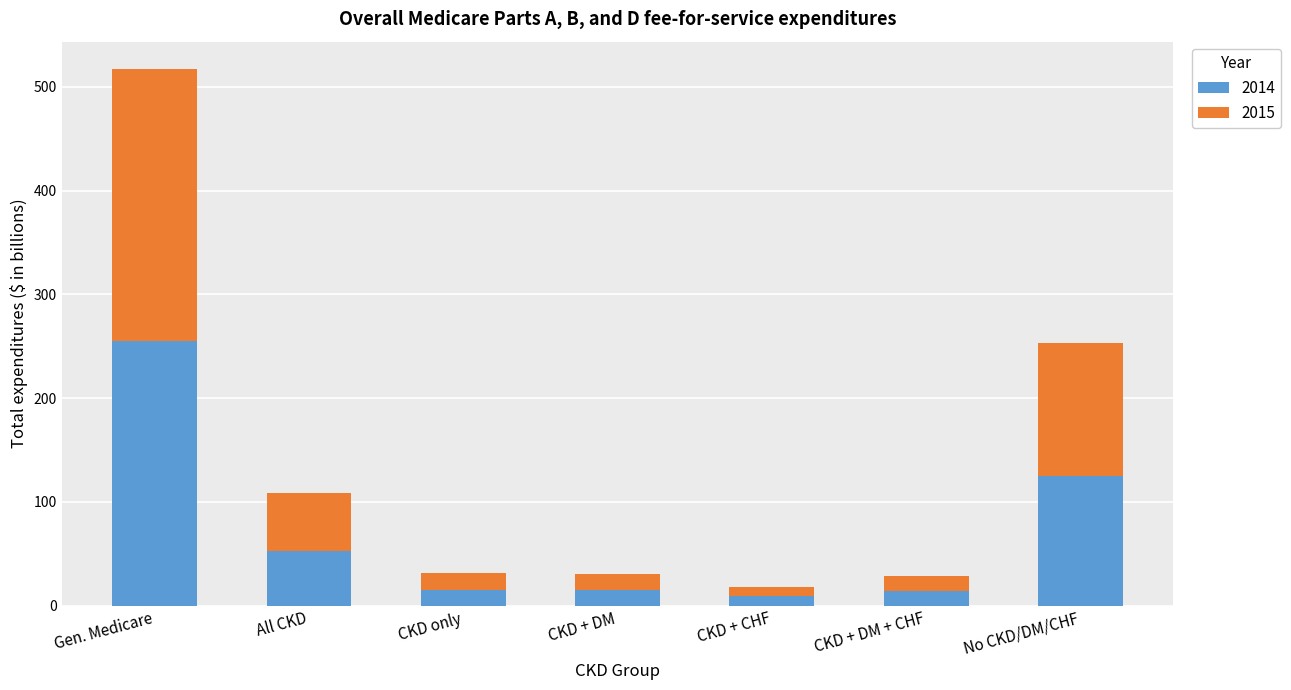

True or false: 2014 has a value of 14.9 at CKD + DM.

True